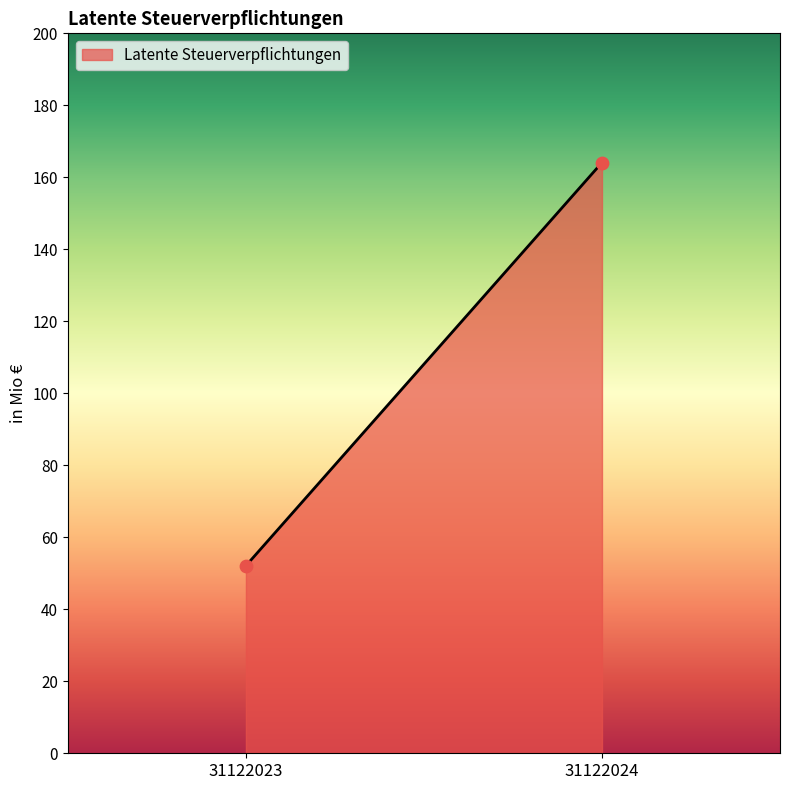

What is the range of Y values (max minus min)?

112.0